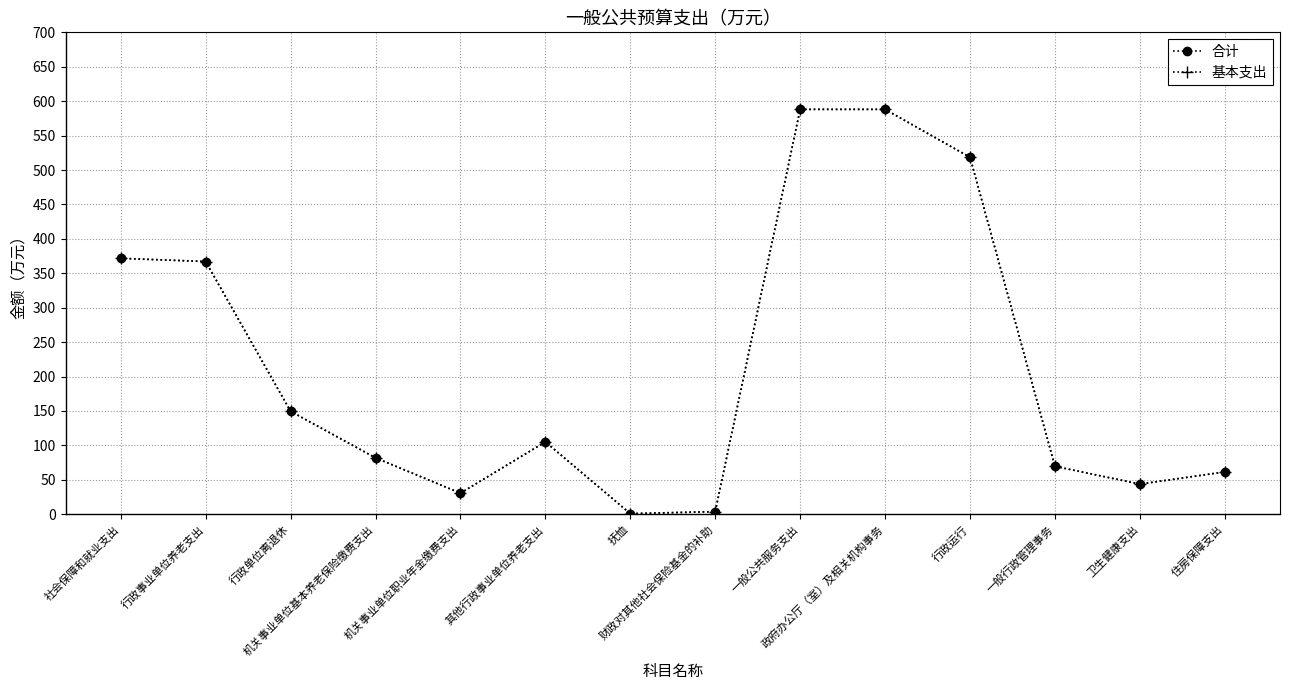

Between 抚恤 and 一般公共服务支出, which series saw the biggest shift?

合计